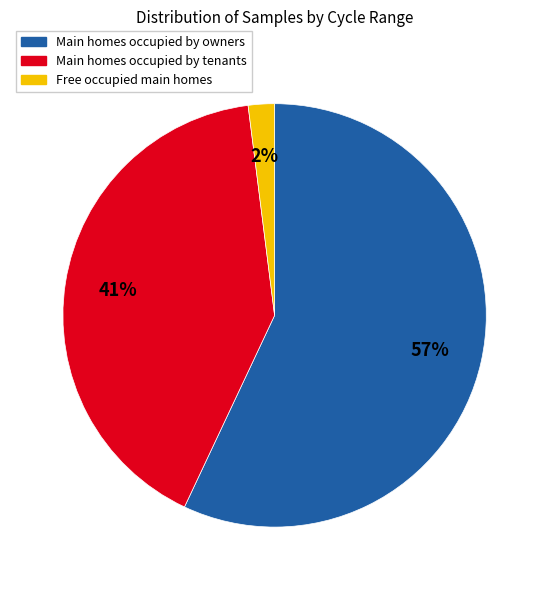

Does any single category account for the majority?

Yes